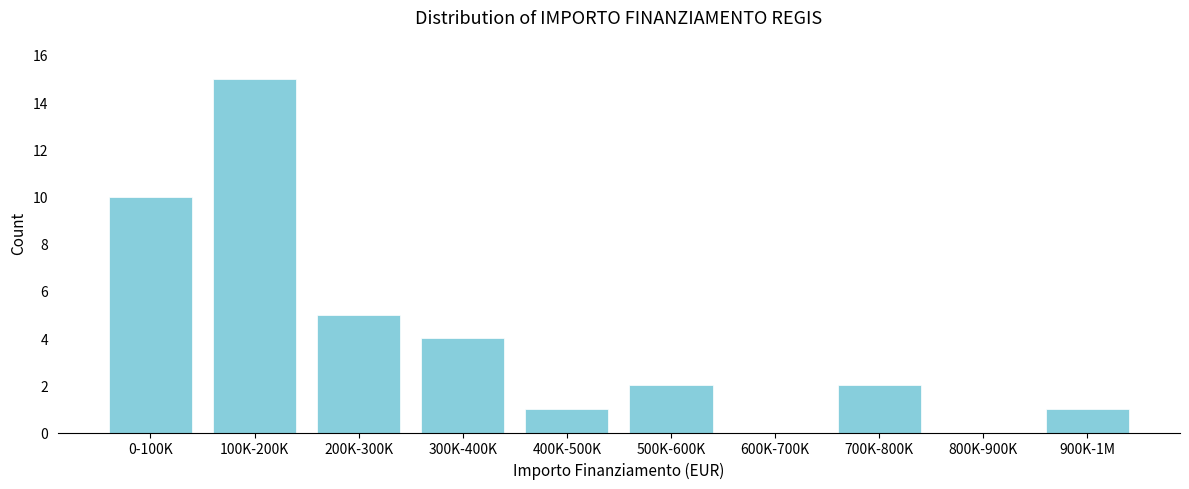

Reading left to right, list all the values displayed in this chart.

0-100K=10	100K-200K=15	200K-300K=5	300K-400K=4	400K-500K=1	500K-600K=2	600K-700K=0	700K-800K=2	800K-900K=0	900K-1M=1